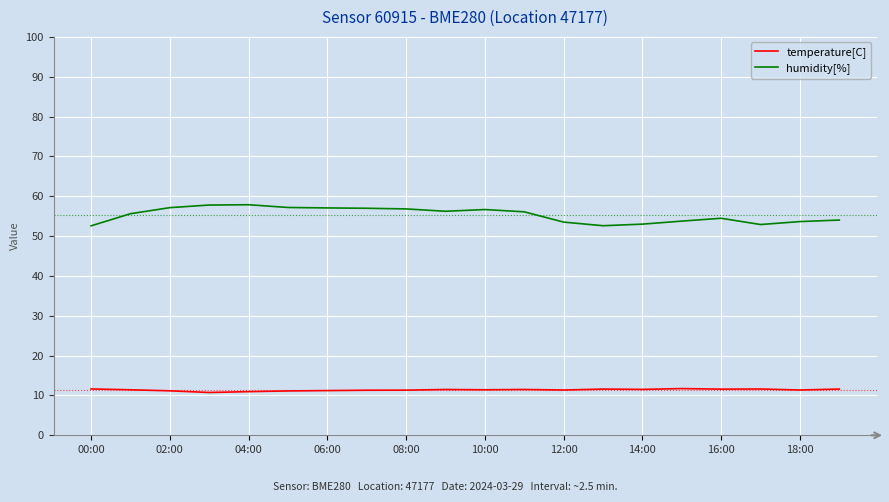

True or false: temperature[C] and humidity[%] cross at least once.

False